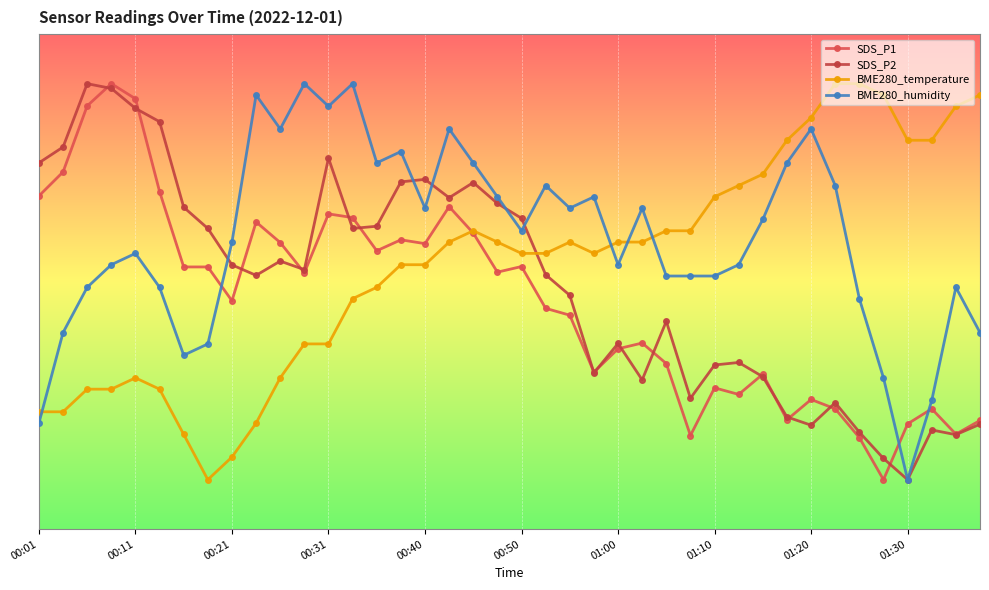

Does the chart have visible grid lines?

Yes